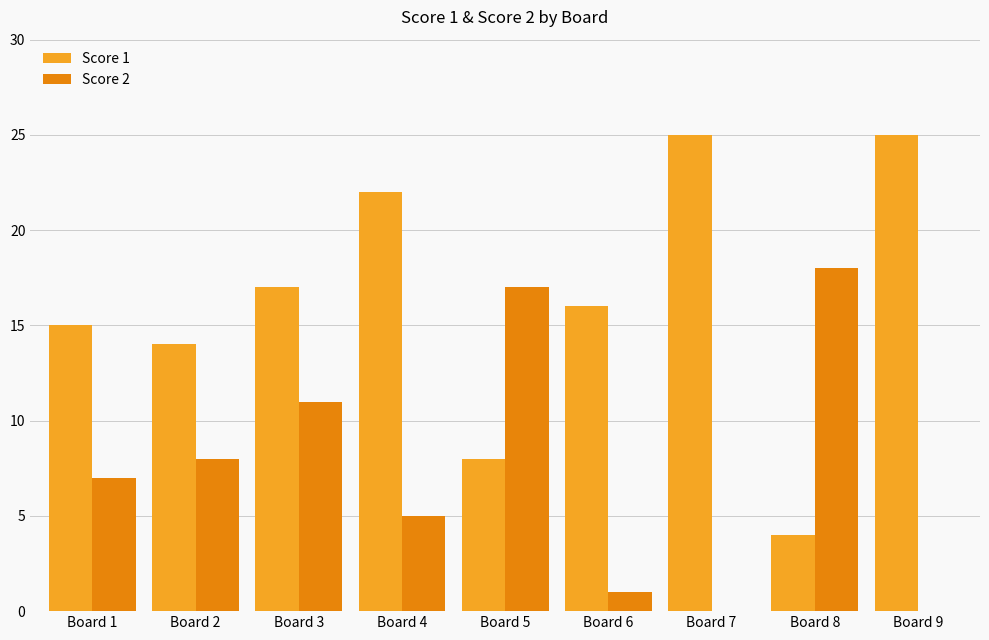

What is the approximate value of Score 2 at Board 5, to the nearest 5?

15